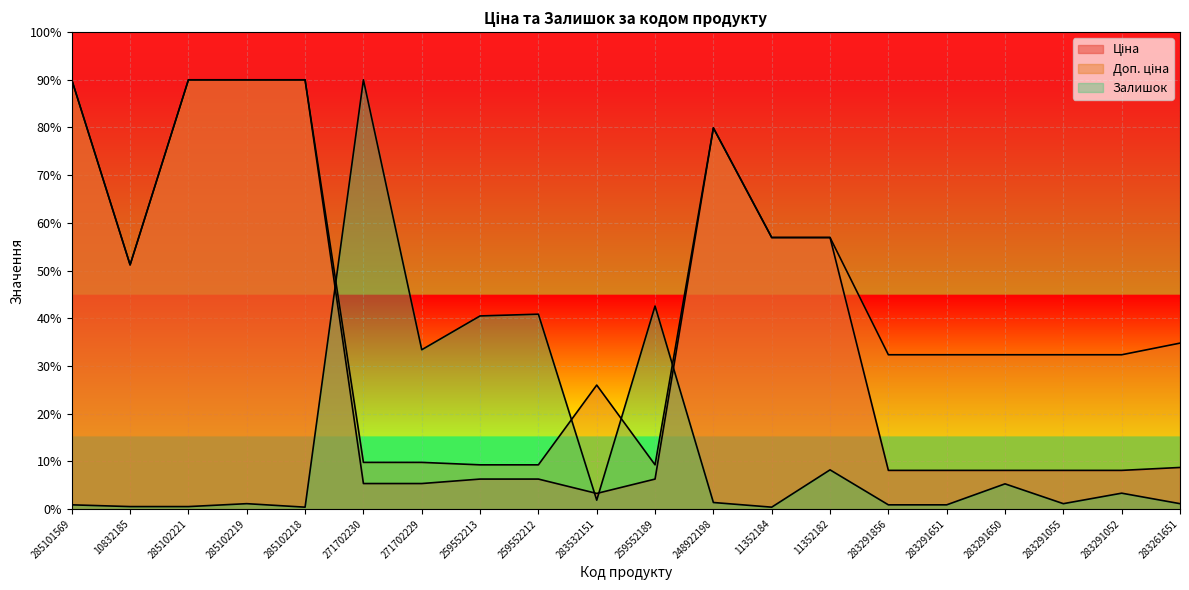

The value of Ціна at 285102221 is 12503.2. True or false?

False